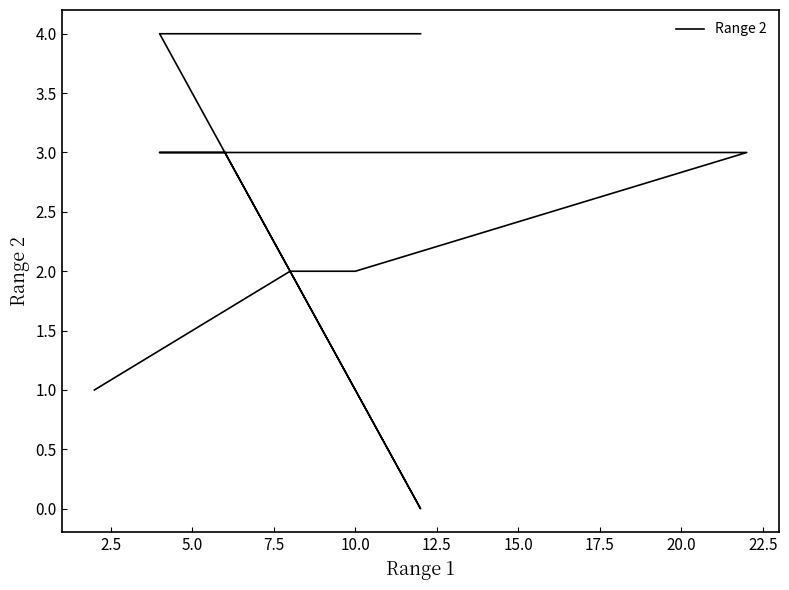

What is the difference between the maximum and second lowest values?

3